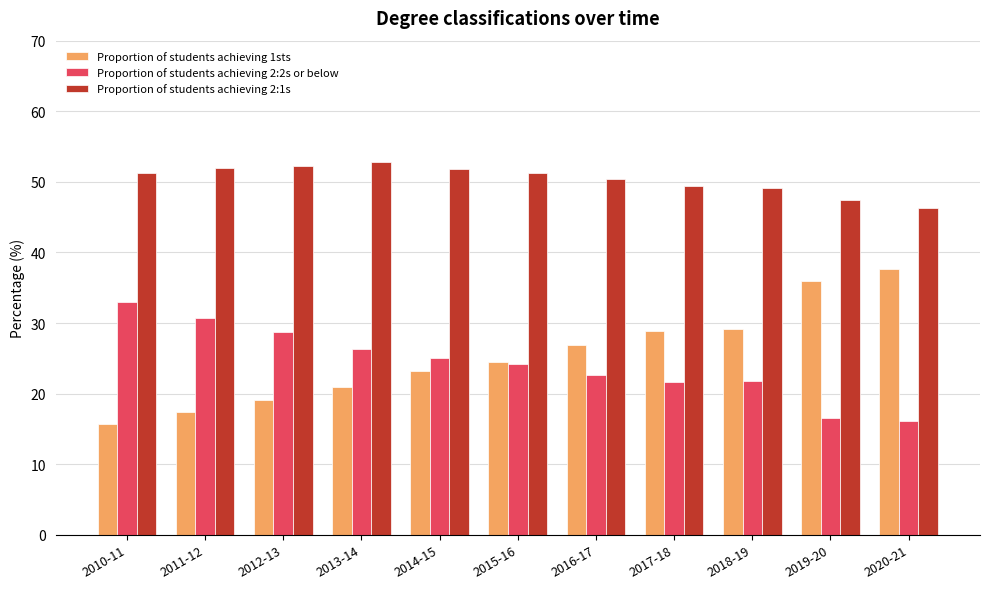

Rank the series at 2010-11 from lowest to highest value.

Proportion of students achieving 1sts, Proportion of students achieving 2:2s or below, Proportion of students achieving 2:1s